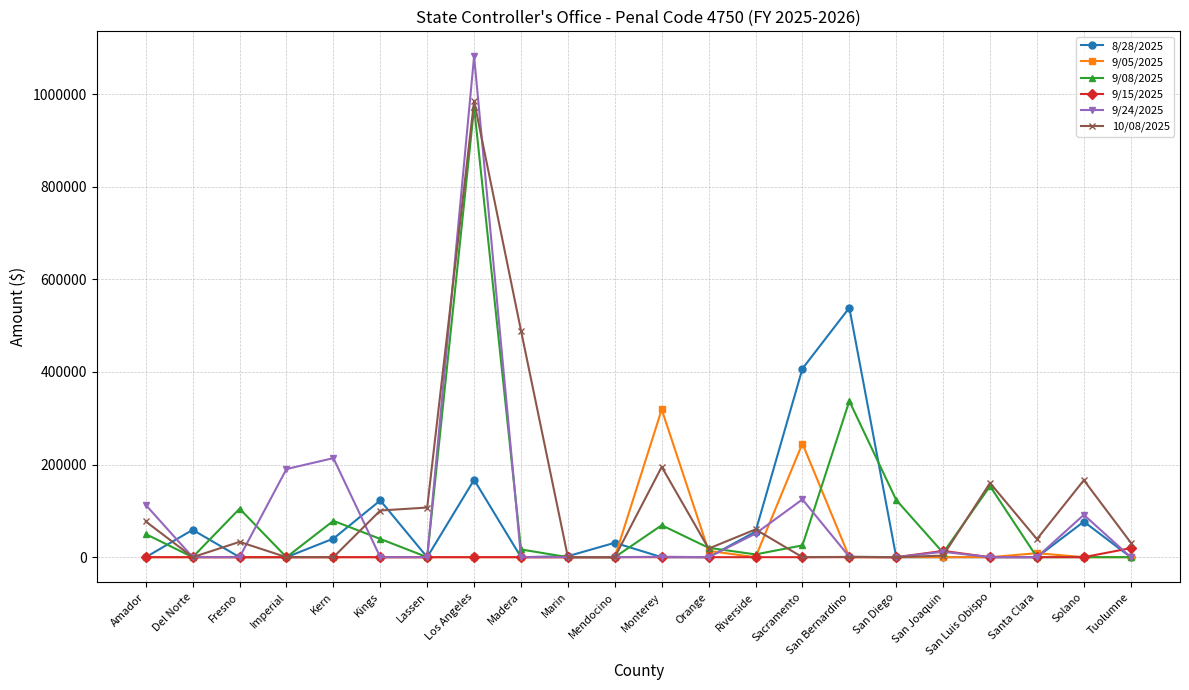

How many data points in 9/15/2025 are above 0?

2